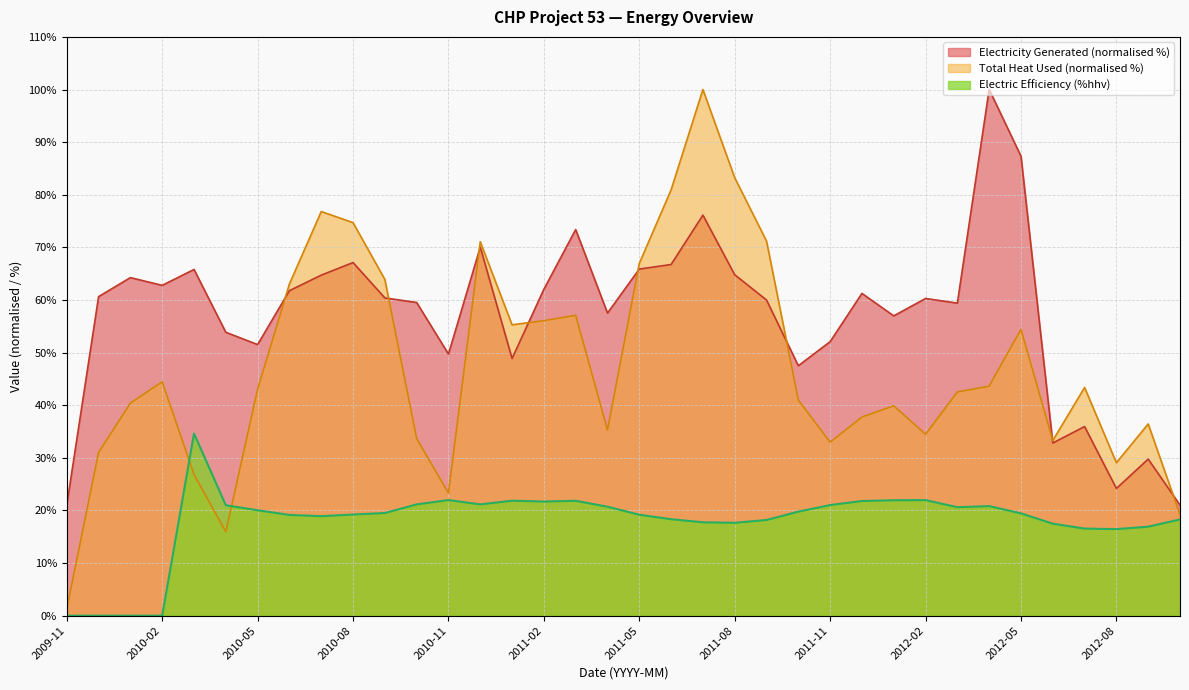

What is the difference between the maximum and minimum values in the Electric Efficiency (%hhv) series?

34.6